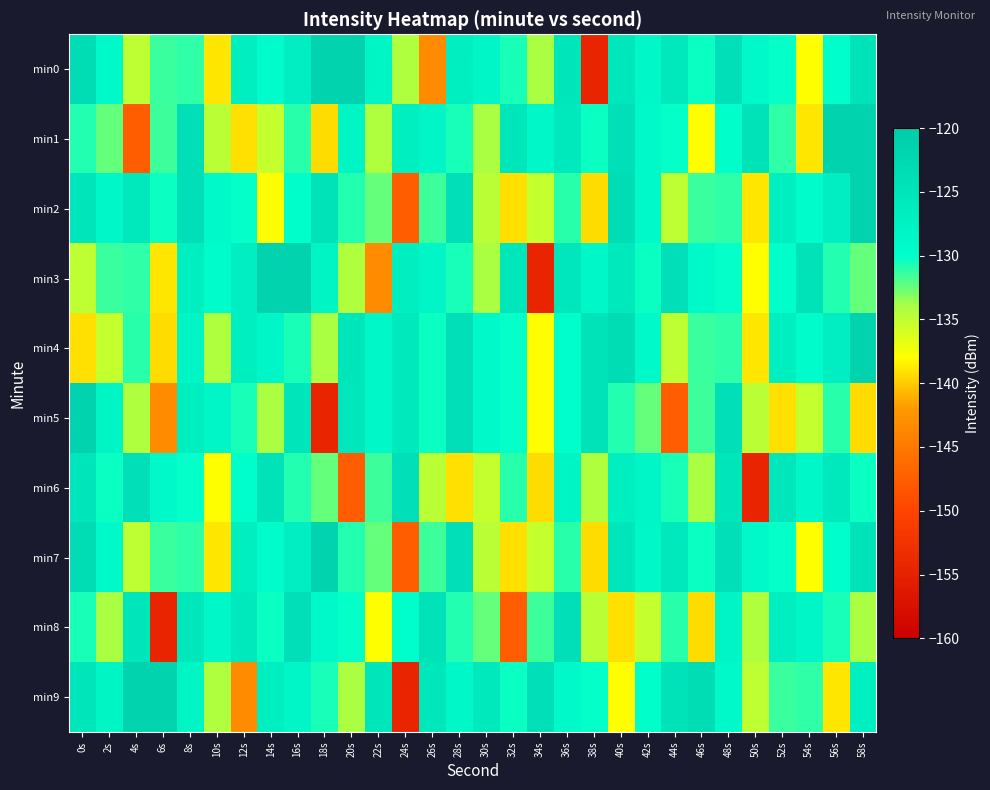

List the series in order of their peak value, lowest first.

min6, min8, min5, min0, min1, min2, min3, min4, min7, min9